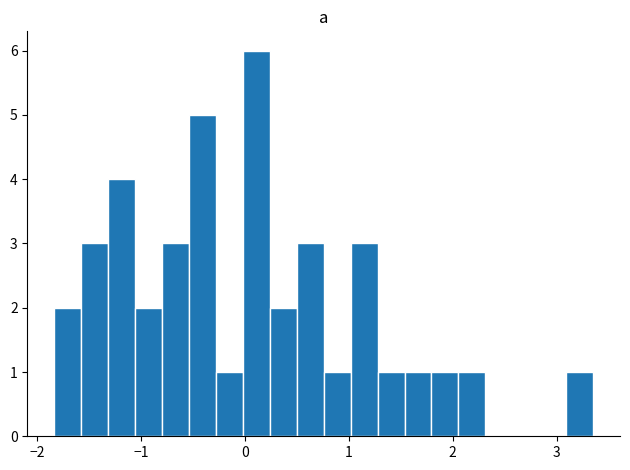

Read against the x-axis, roughly where is the centre of the tallest bar?

0.1